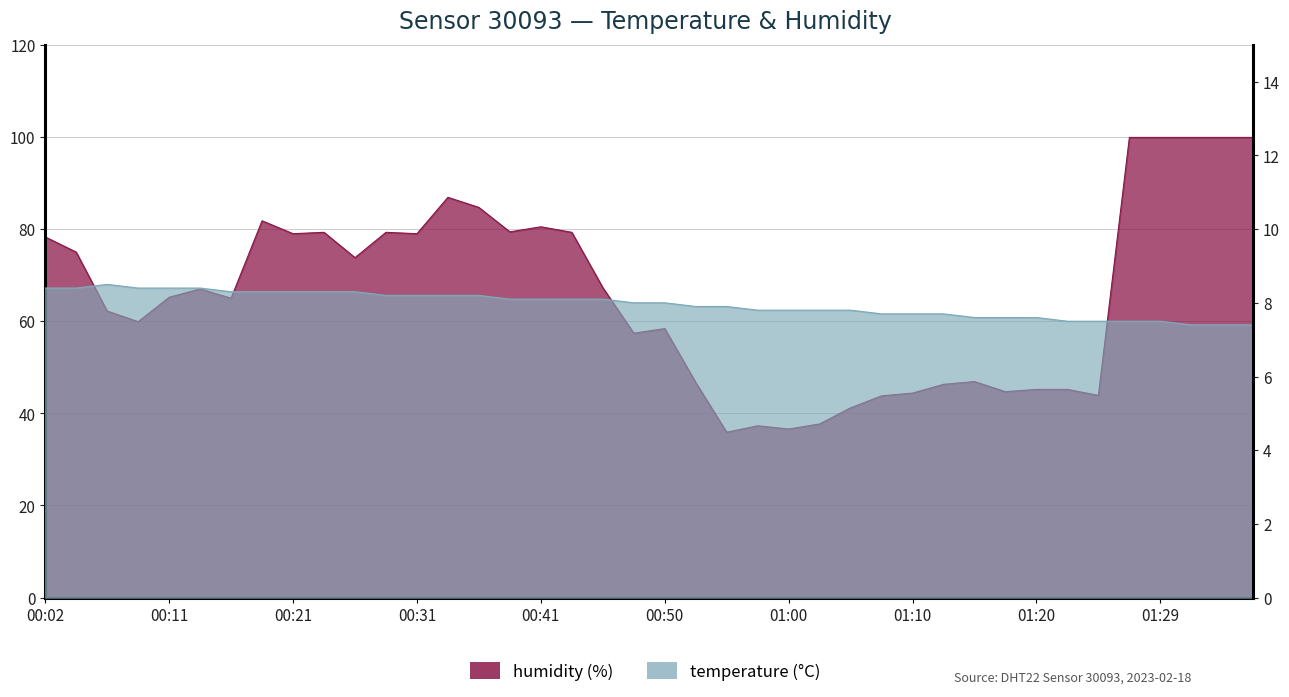

How many values in the humidity series exceed 67?

19